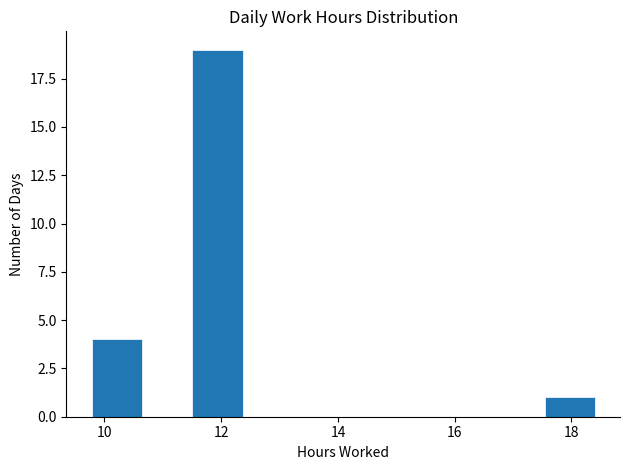

Which range on the x-axis has the tallest bar?

11.6 to 12.4